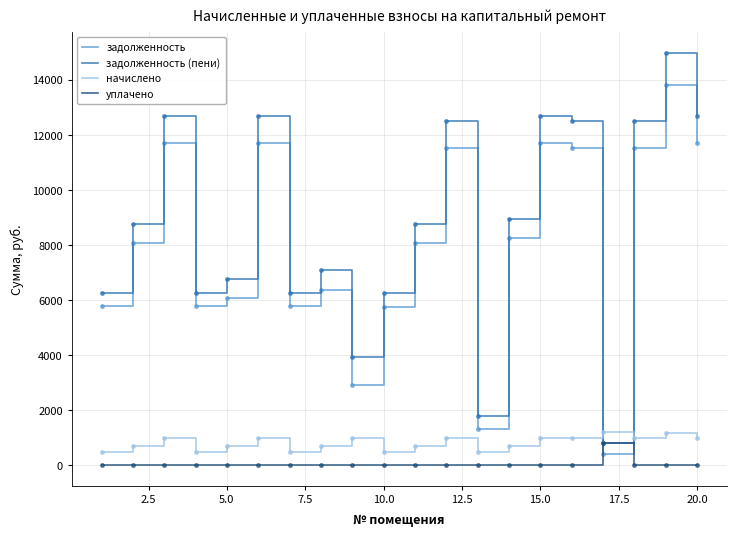

Which series has the largest total across all categories?

задолженность (пени)